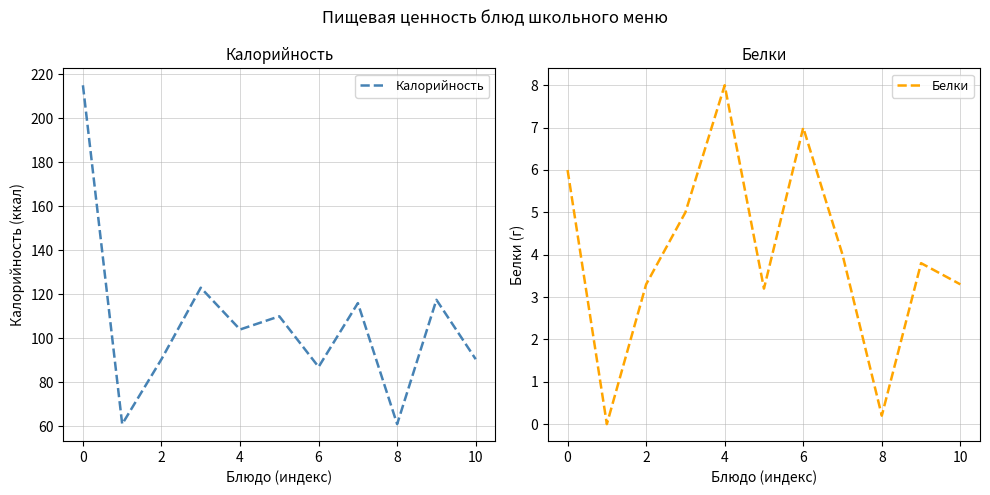

How many lines are shown in the chart?

2